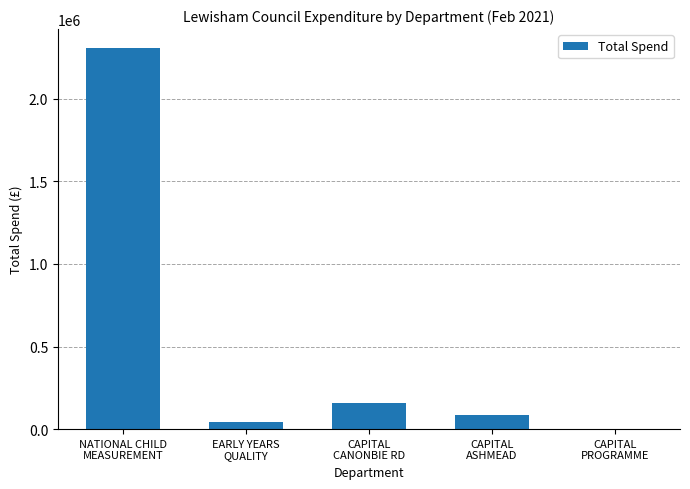

At which label is the value closest to 1154236?

CAPITAL
CANONBIE RD